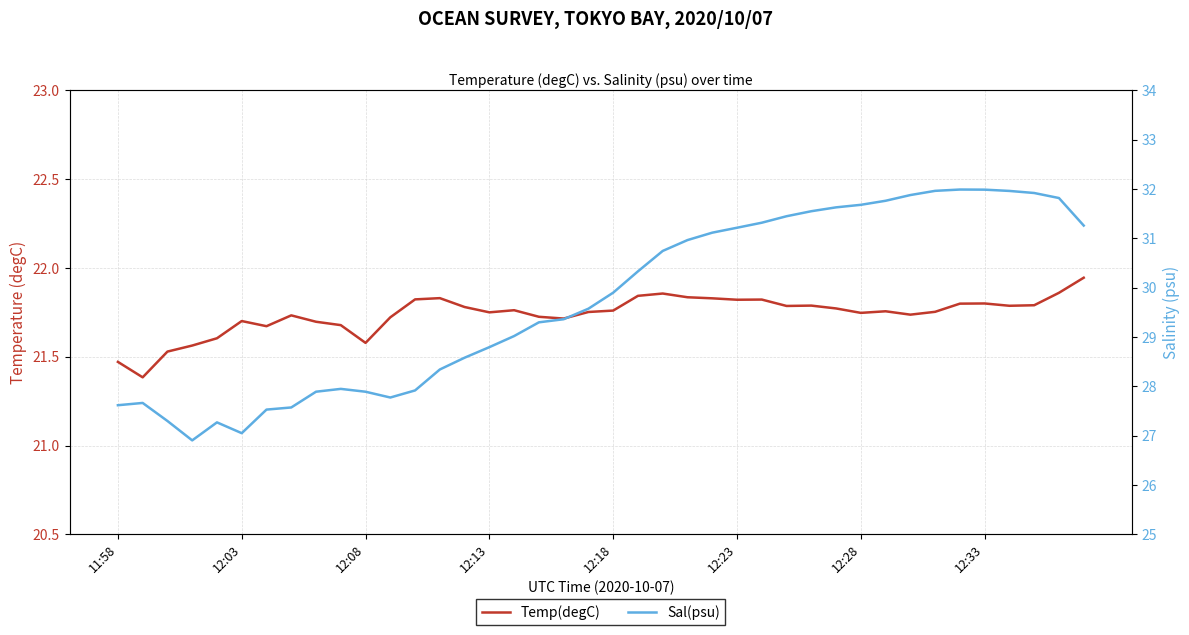

True or false: Sal(psu) and Temp(degC) cross at least once.

False